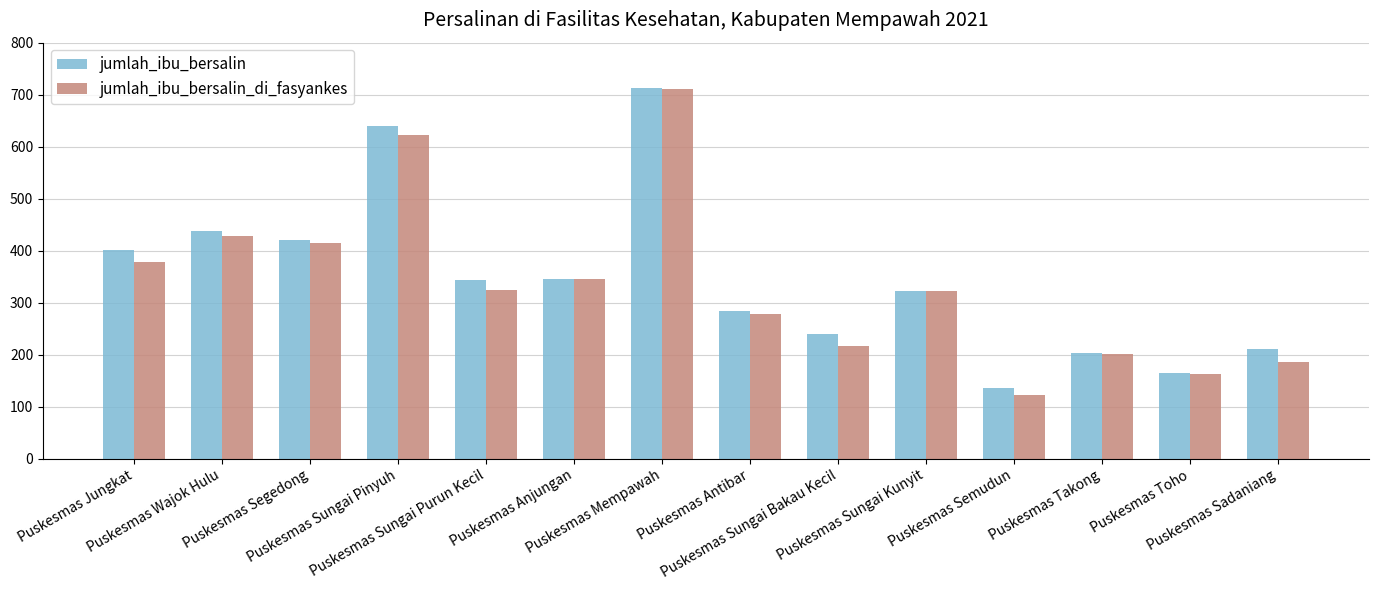

How many groups of bars are there?

14